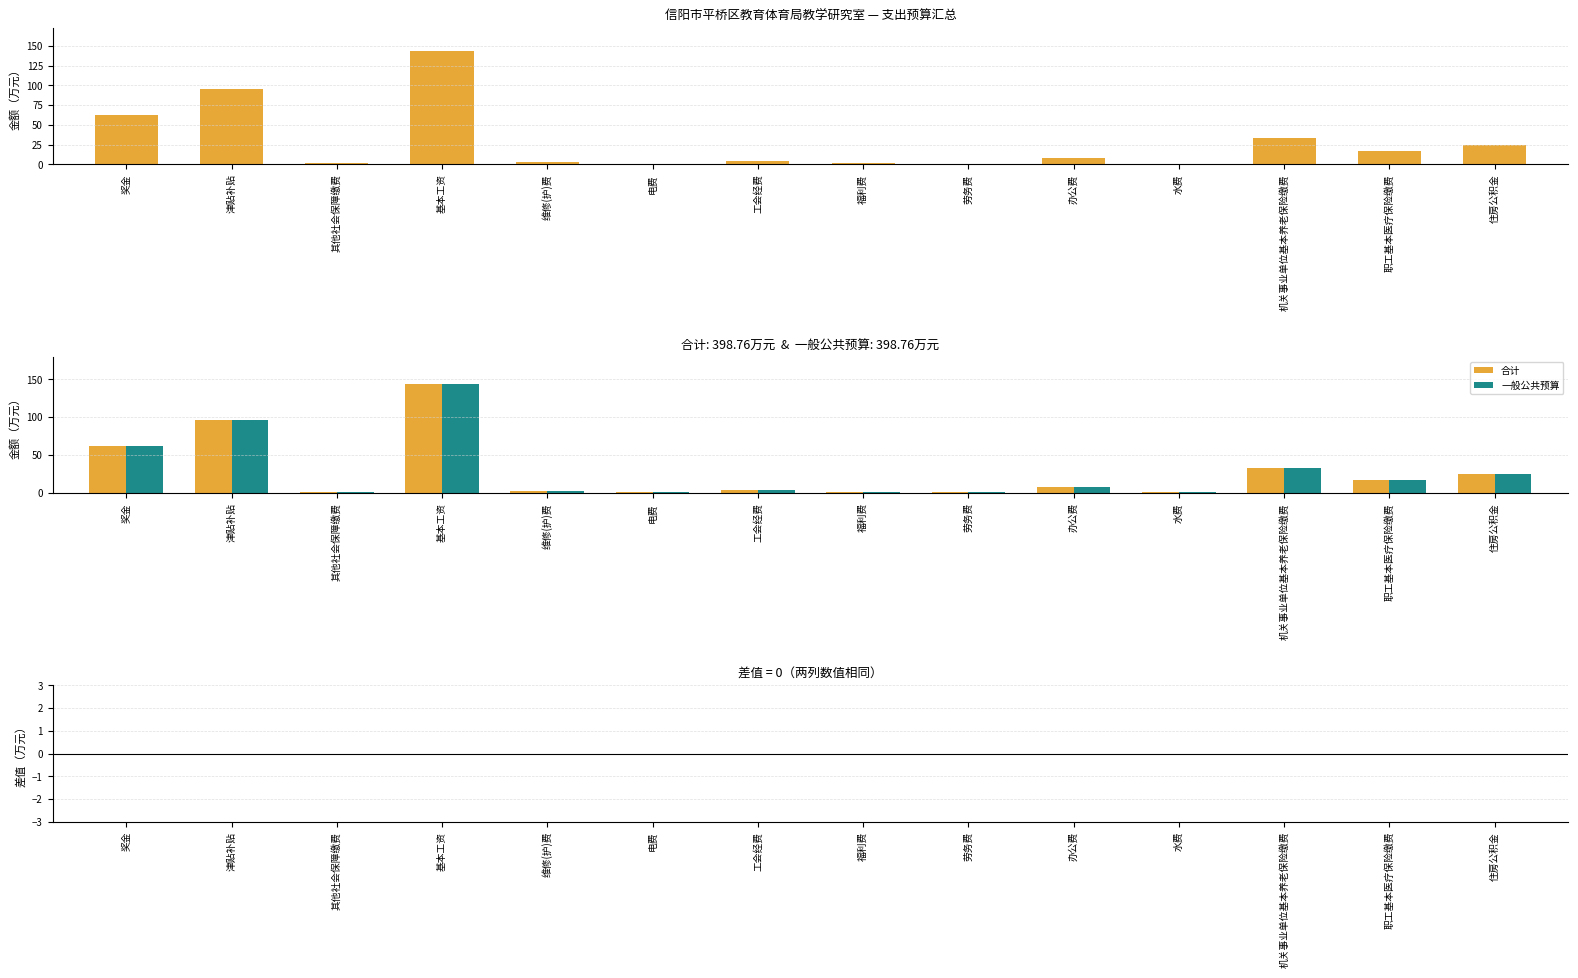

What is the label of the 11th bar from the right?

基本工资